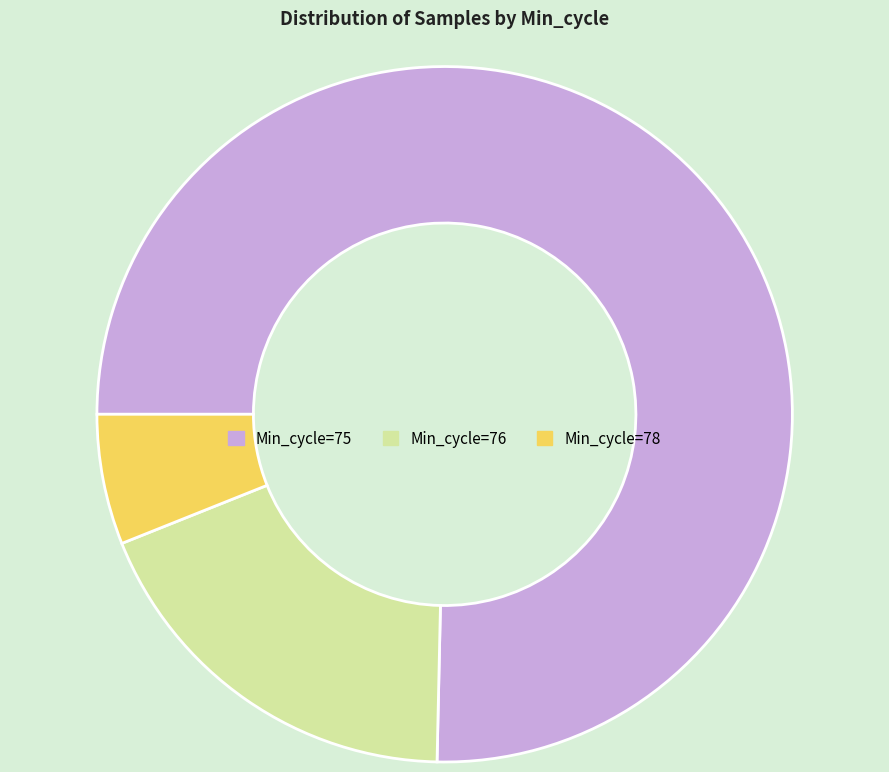

Combined, do Min_cycle=76 and Min_cycle=78 account for over 50%?

No